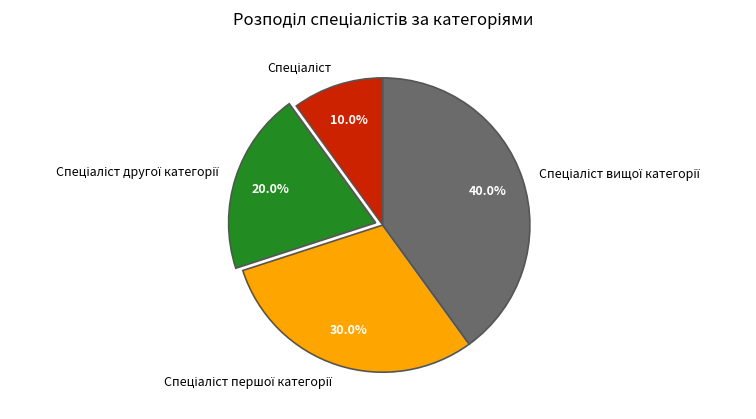

Is there a majority slice in this chart?

No